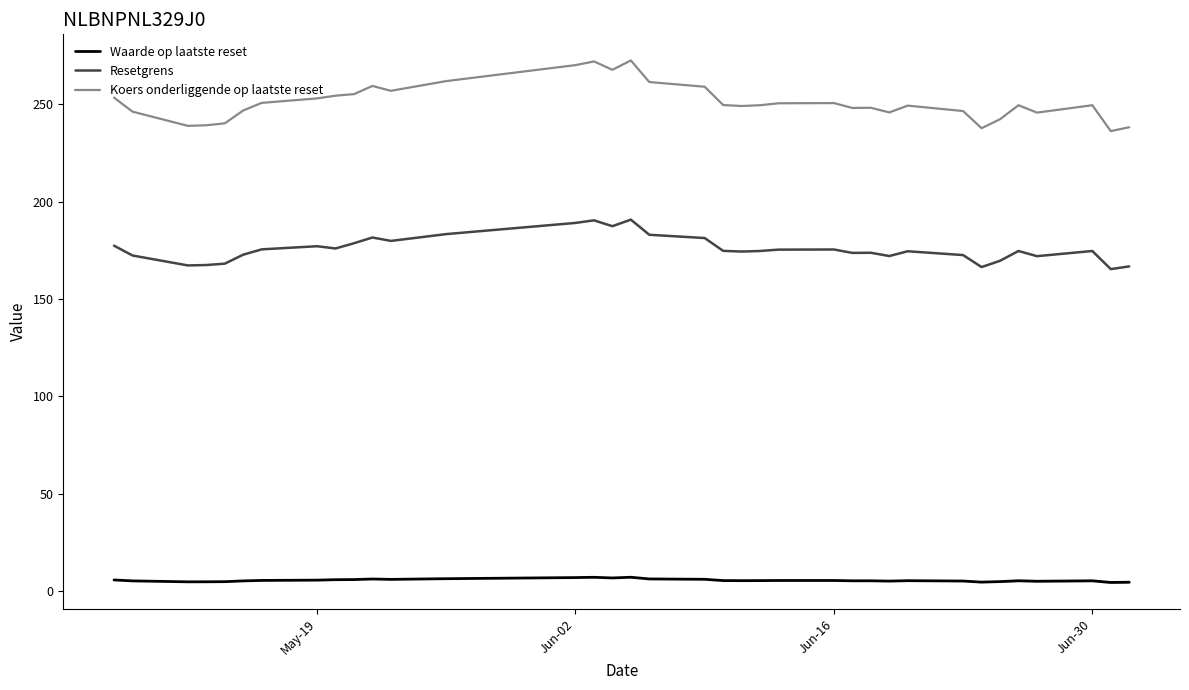

True or false: Koers onderliggende op laatste reset and Waarde op laatste reset cross at least once.

False